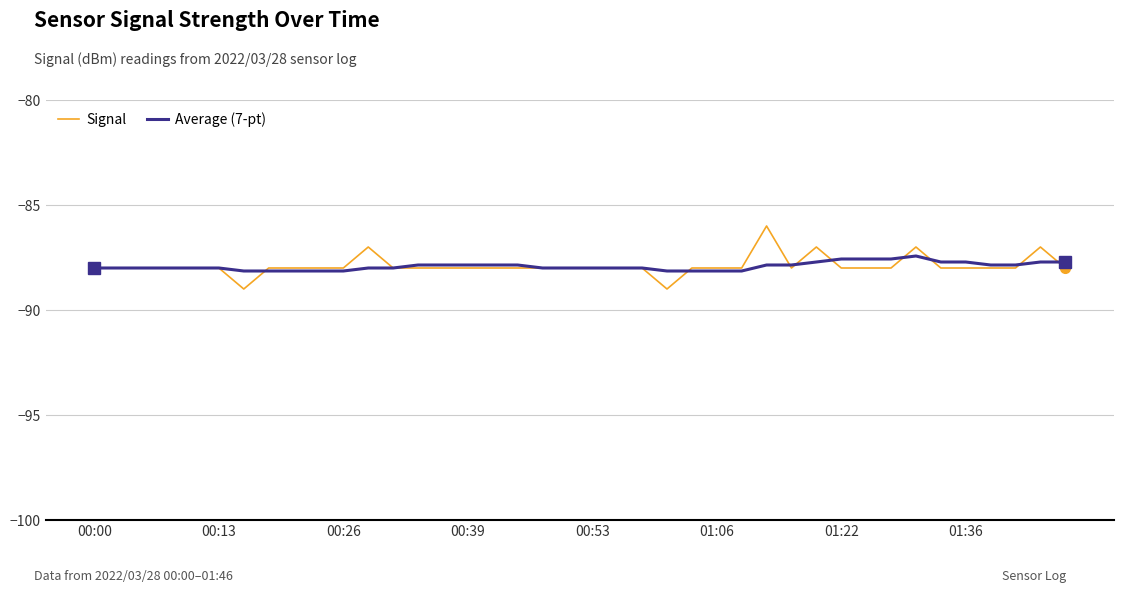

What is the lowest value of the Signal series?

-89.0